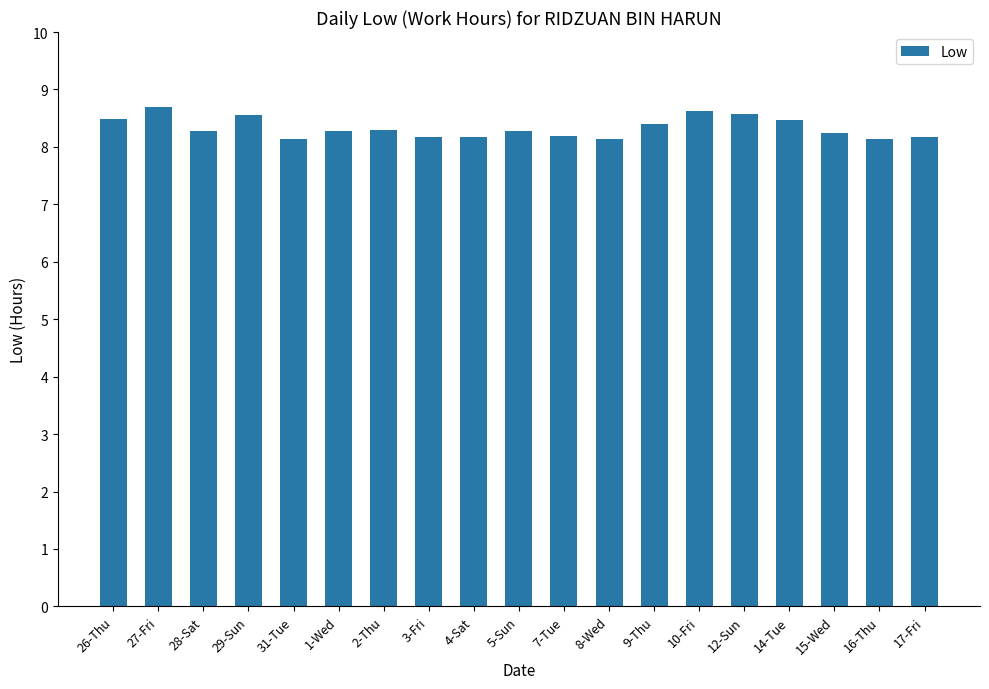

What position from the right is 14-Tue?

4